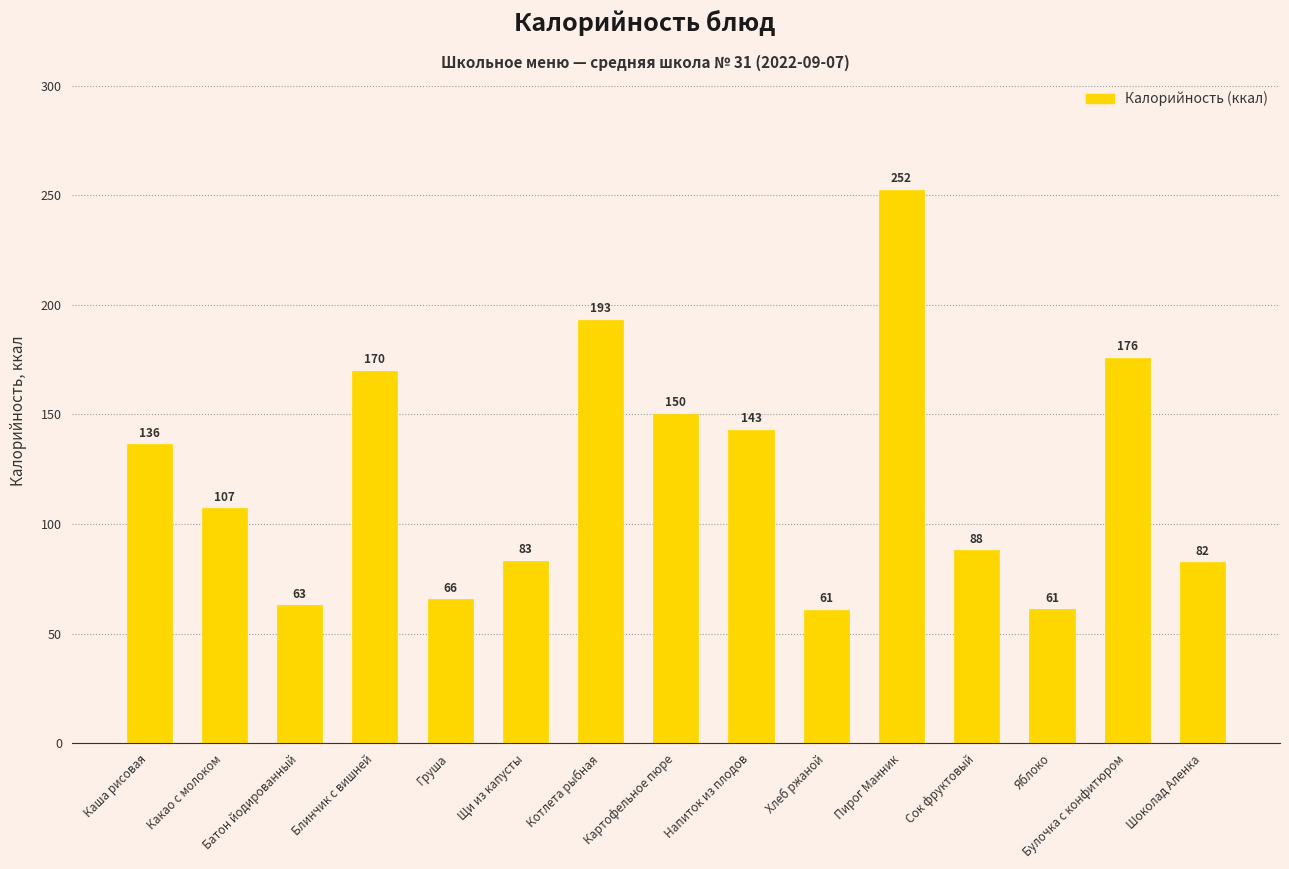

Which label corresponds to the largest value in the chart?

Пирог Манник